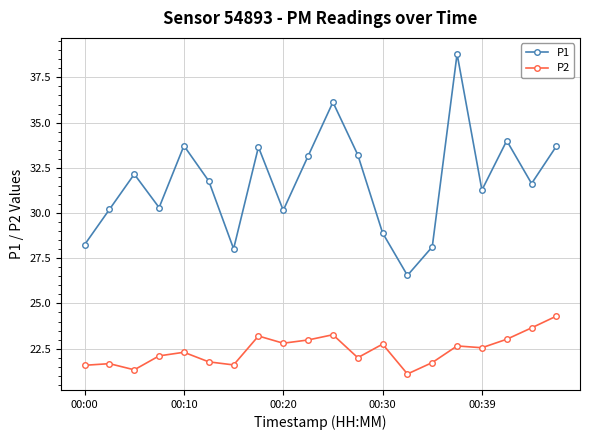

In P1, how many points are lower than both neighbors (excluding endpoints)?

6